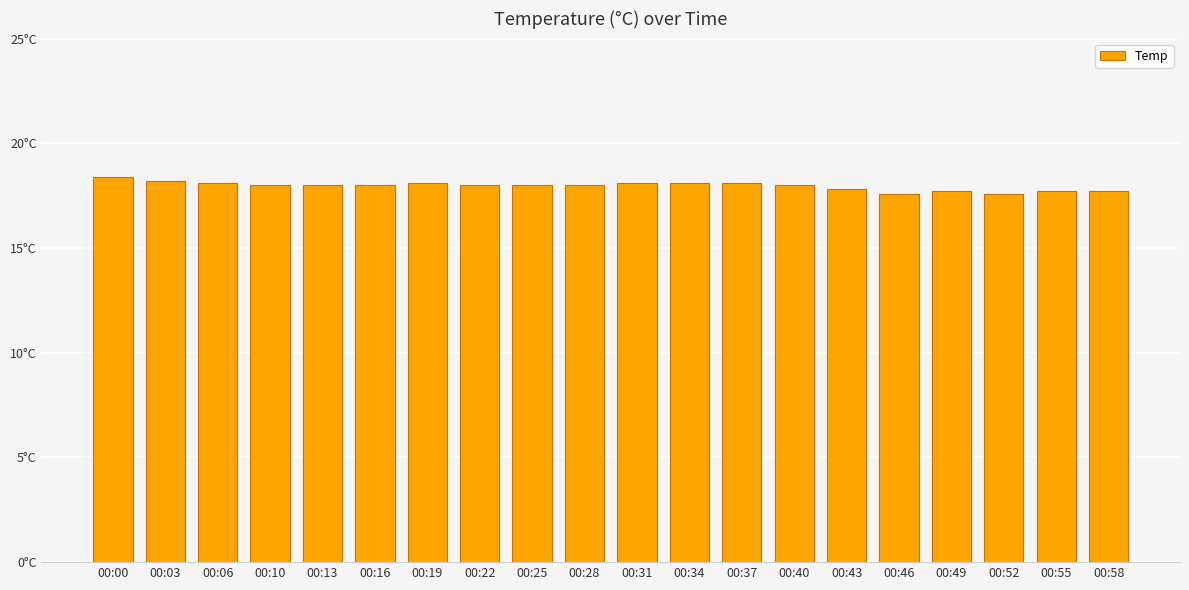

Does the chart contain any negative values?

No